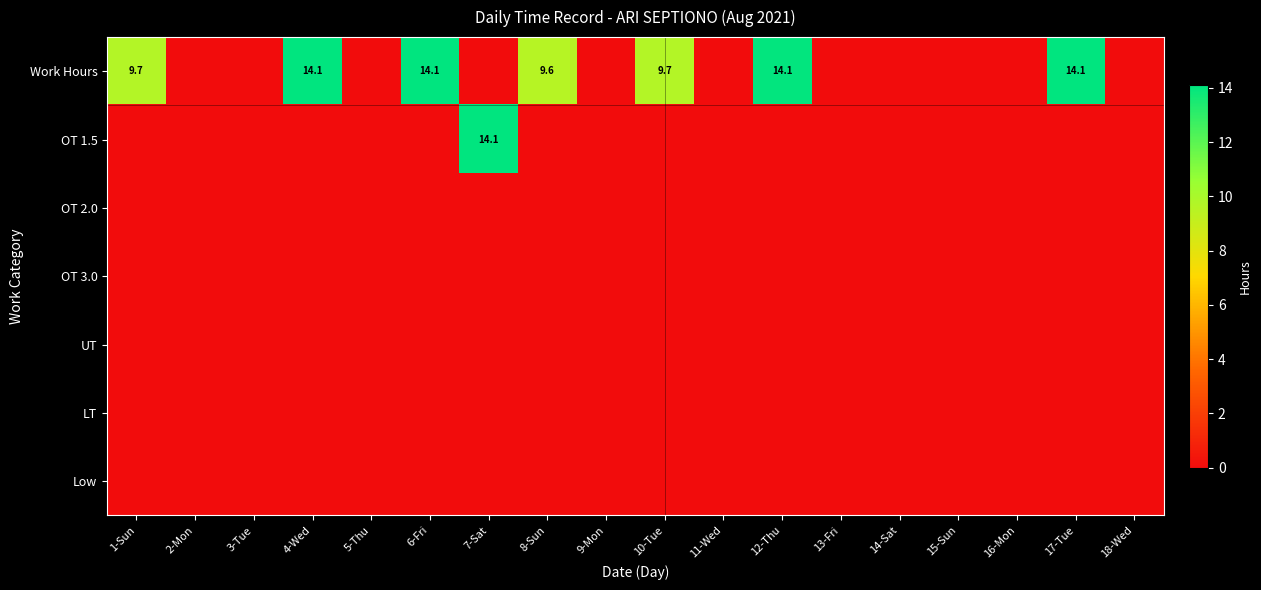

Which has a higher value, 11-Wed or 5-Thu?

11-Wed